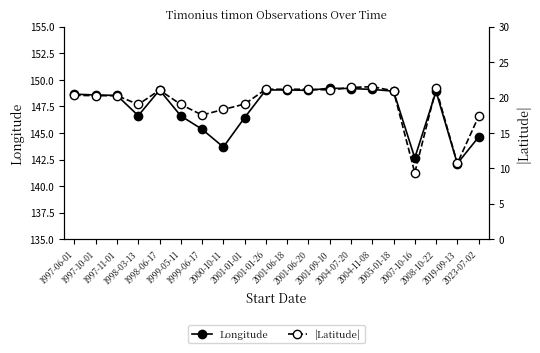

Is the value of |Latitude| at 1998-06-17 greater than the value of Longitude at 1998-03-13?

No